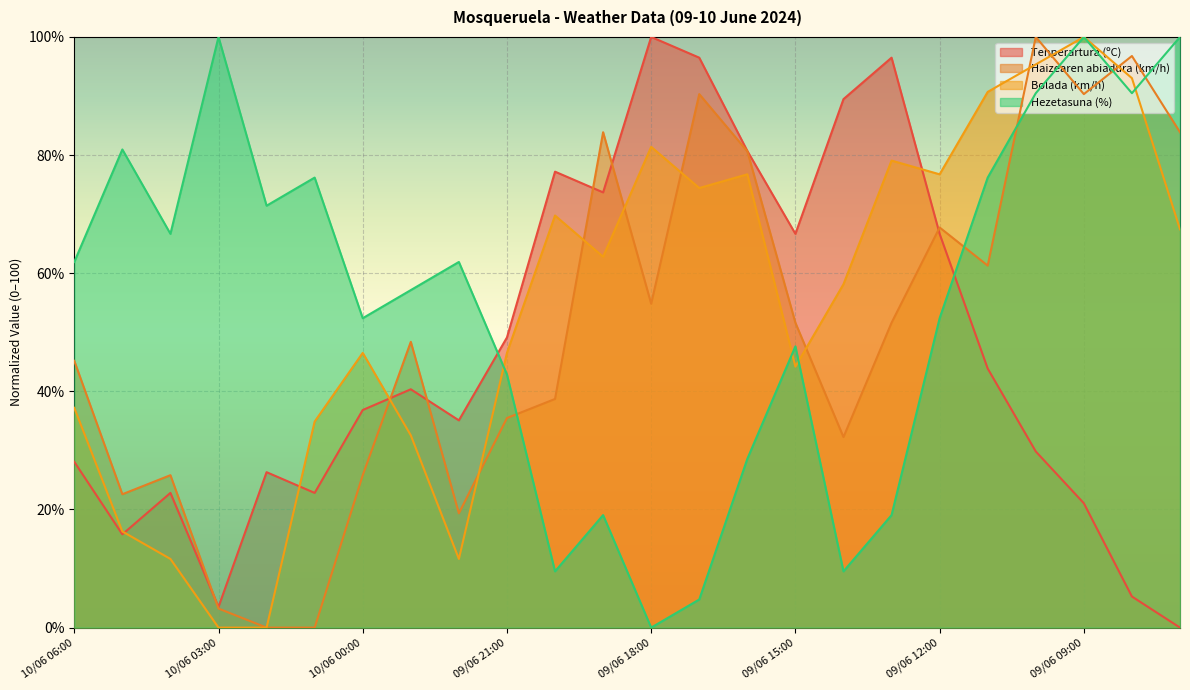

Where does the Tenperartura (ºC) series first go above 40?

09/06 23:00